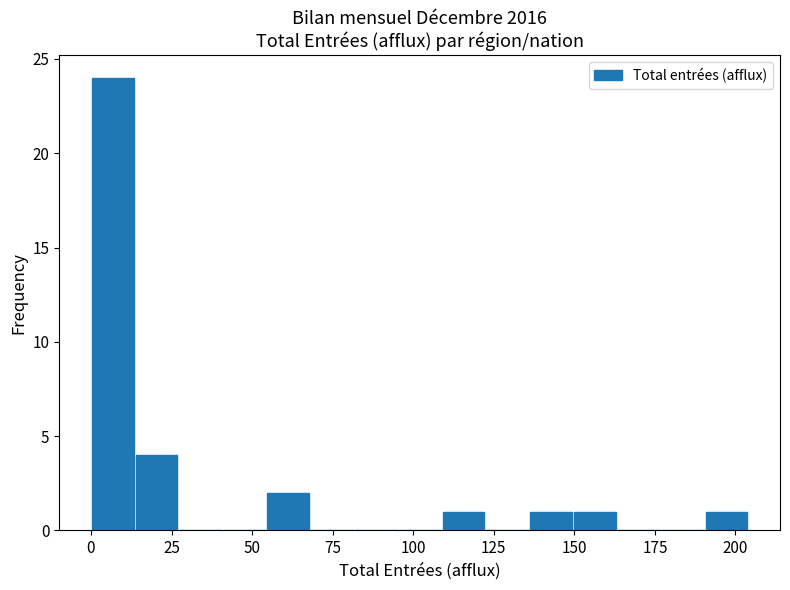

Read against the x-axis, roughly where is the centre of the tallest bar?

5